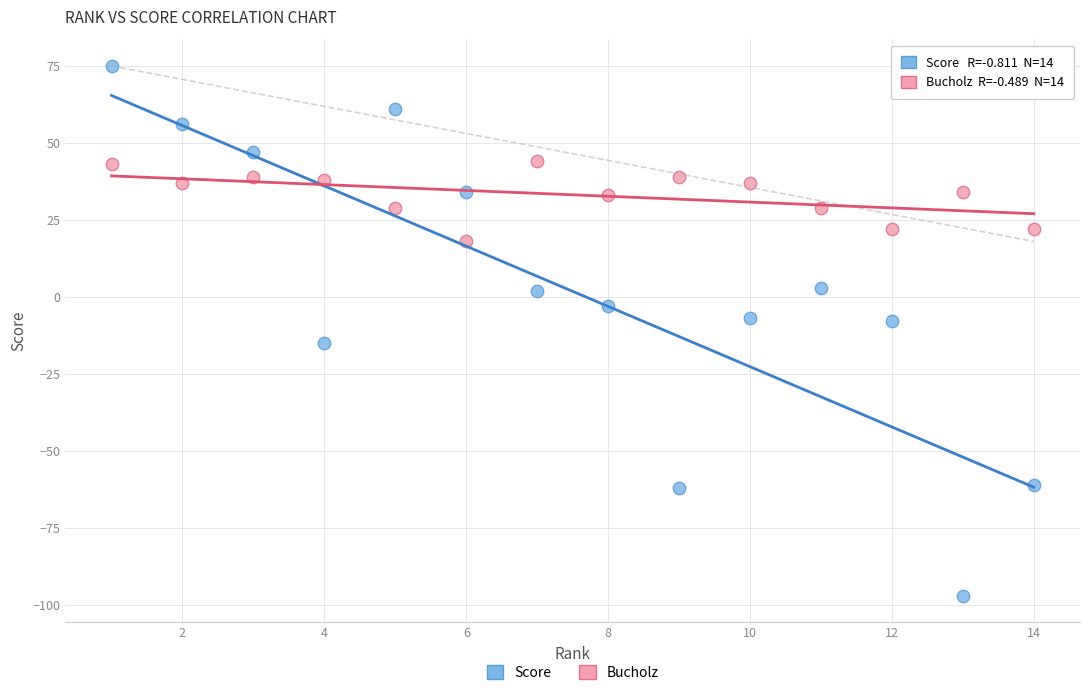

Which series has the widest spread of Y values?

Score